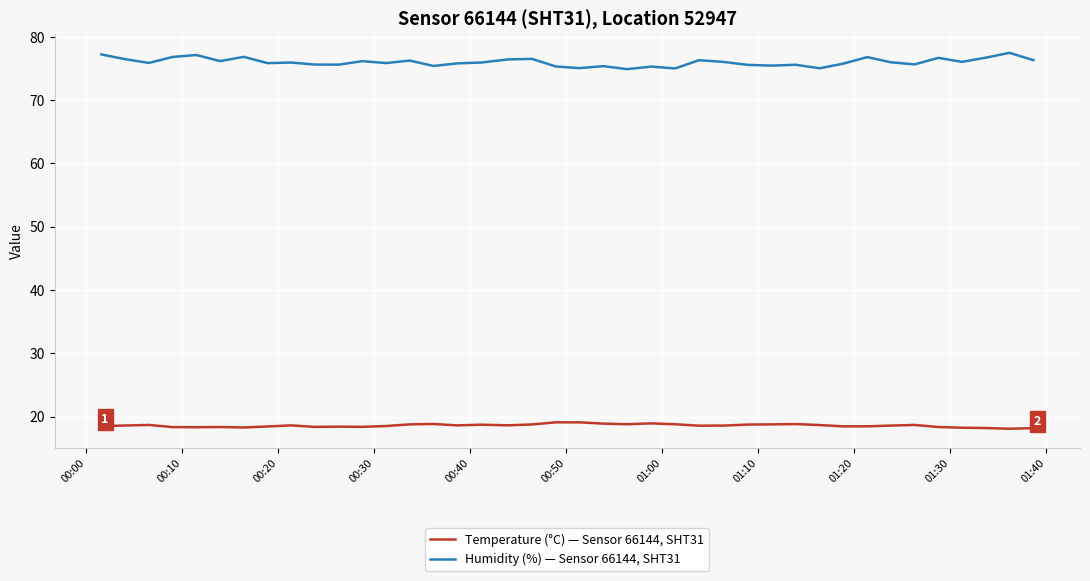

Which series has the largest total across all categories?

Humidity (%) — Sensor 66144, SHT31